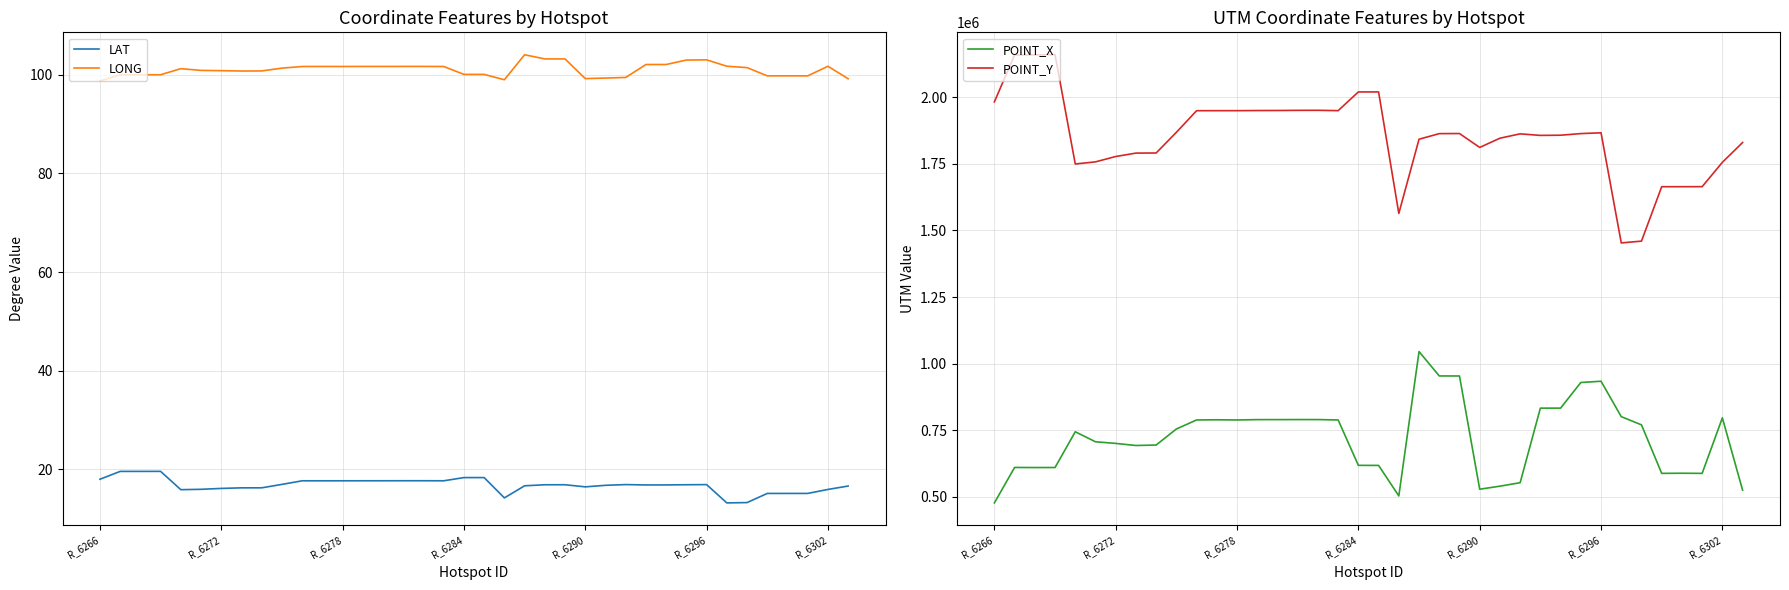

How many data points in POINT_Y are less than 1863671?

19